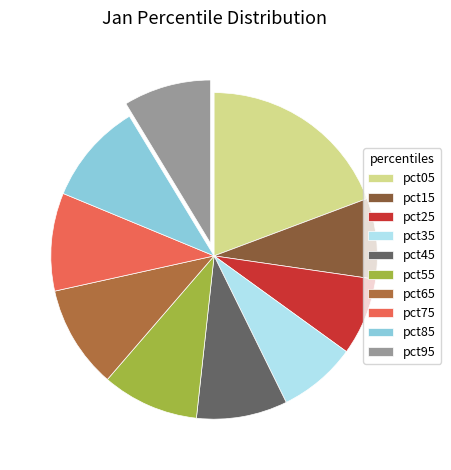

Do pct75 and pct15 together represent more than half of the pie?

No